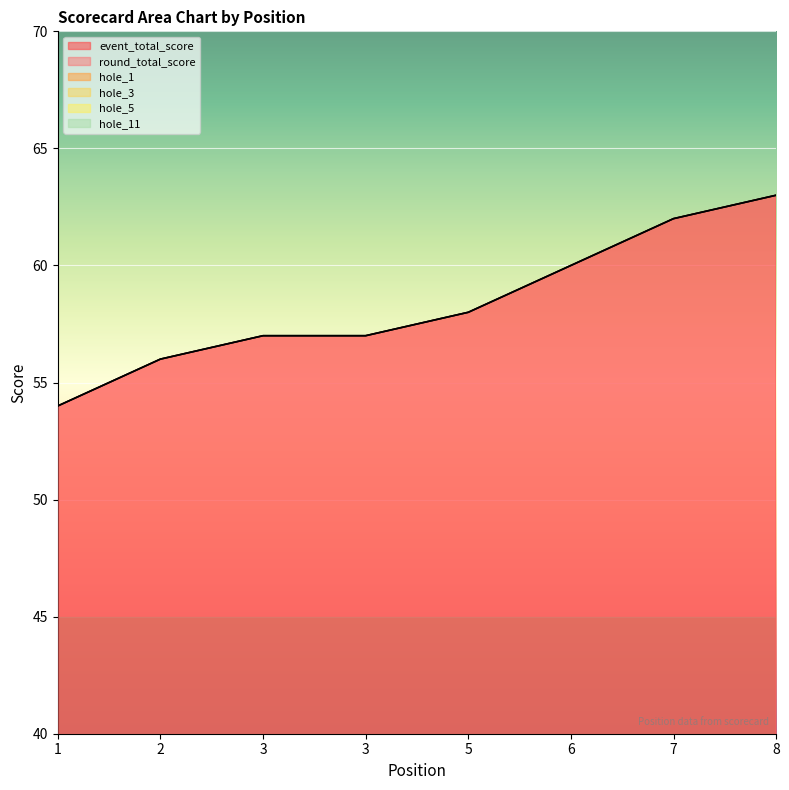

What are all the series names shown in the legend?

event_total_score, round_total_score, hole_1, hole_3, hole_5, hole_11